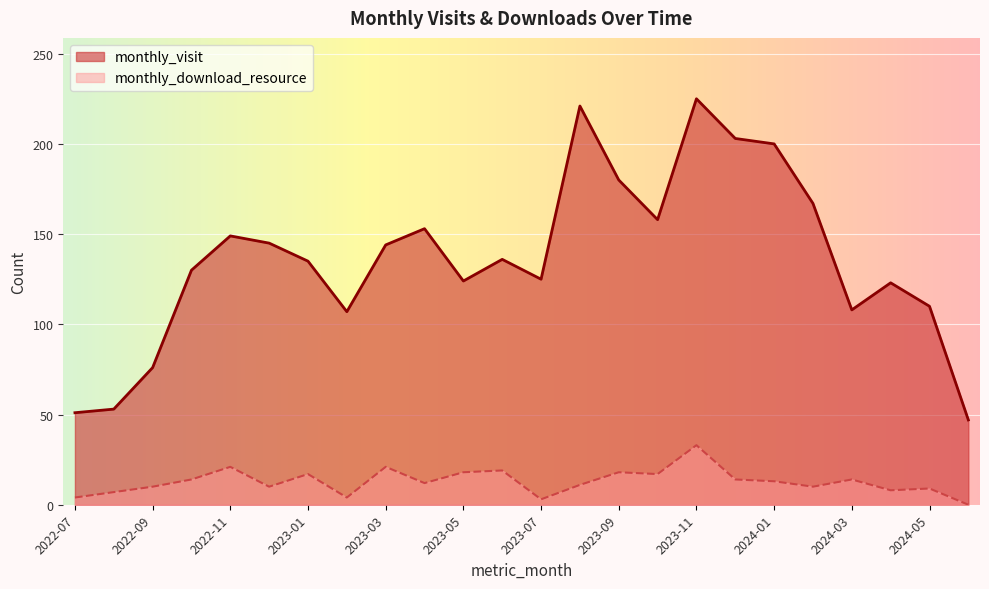

What is the difference between the maximum and minimum values in the monthly_download_resource series?

33